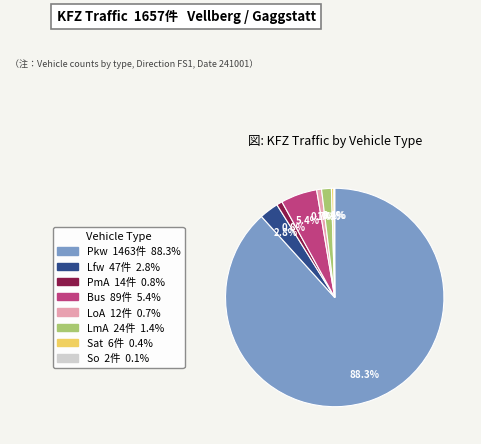

Does any single category account for the majority?

Yes